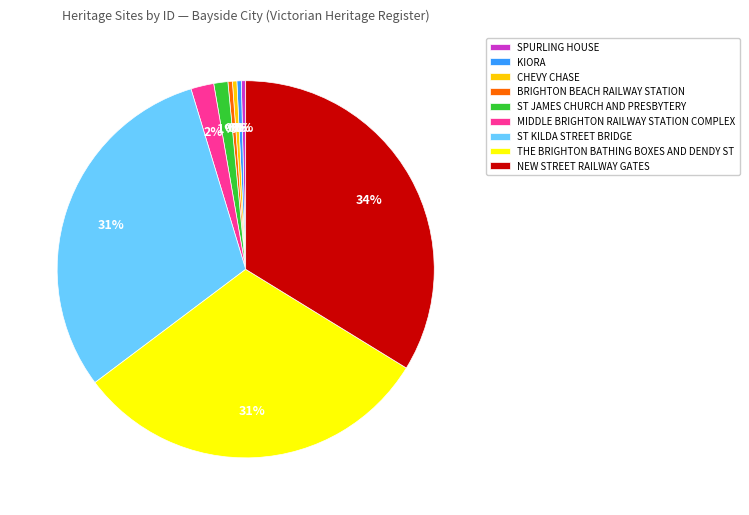

Count the number of slices in the pie.

9